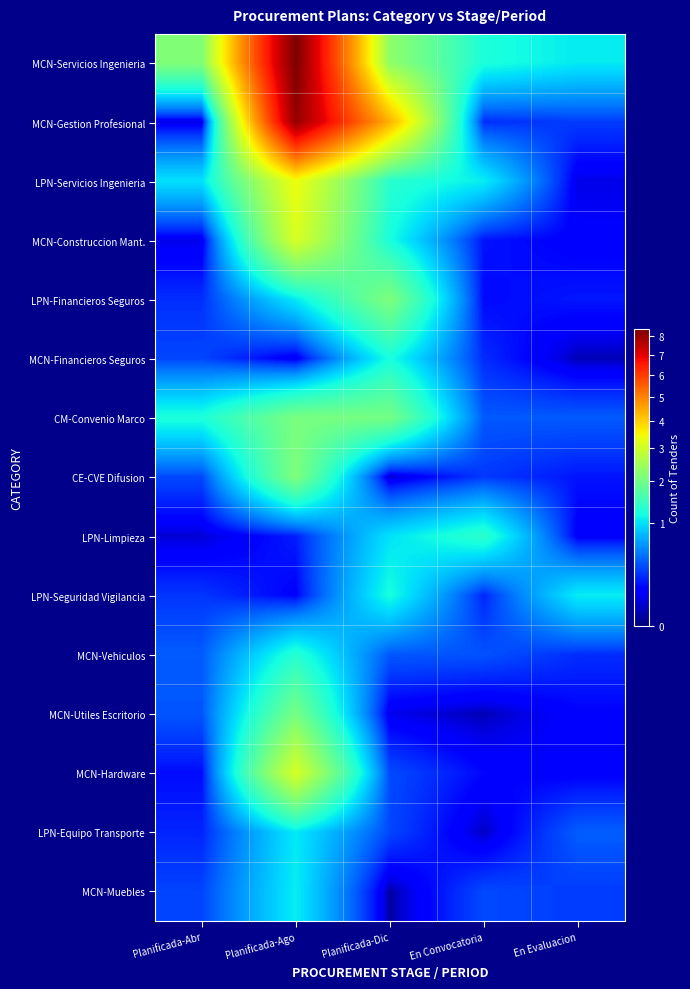

Between Planificada-Ago and En Evaluacion, which is larger?

Planificada-Ago